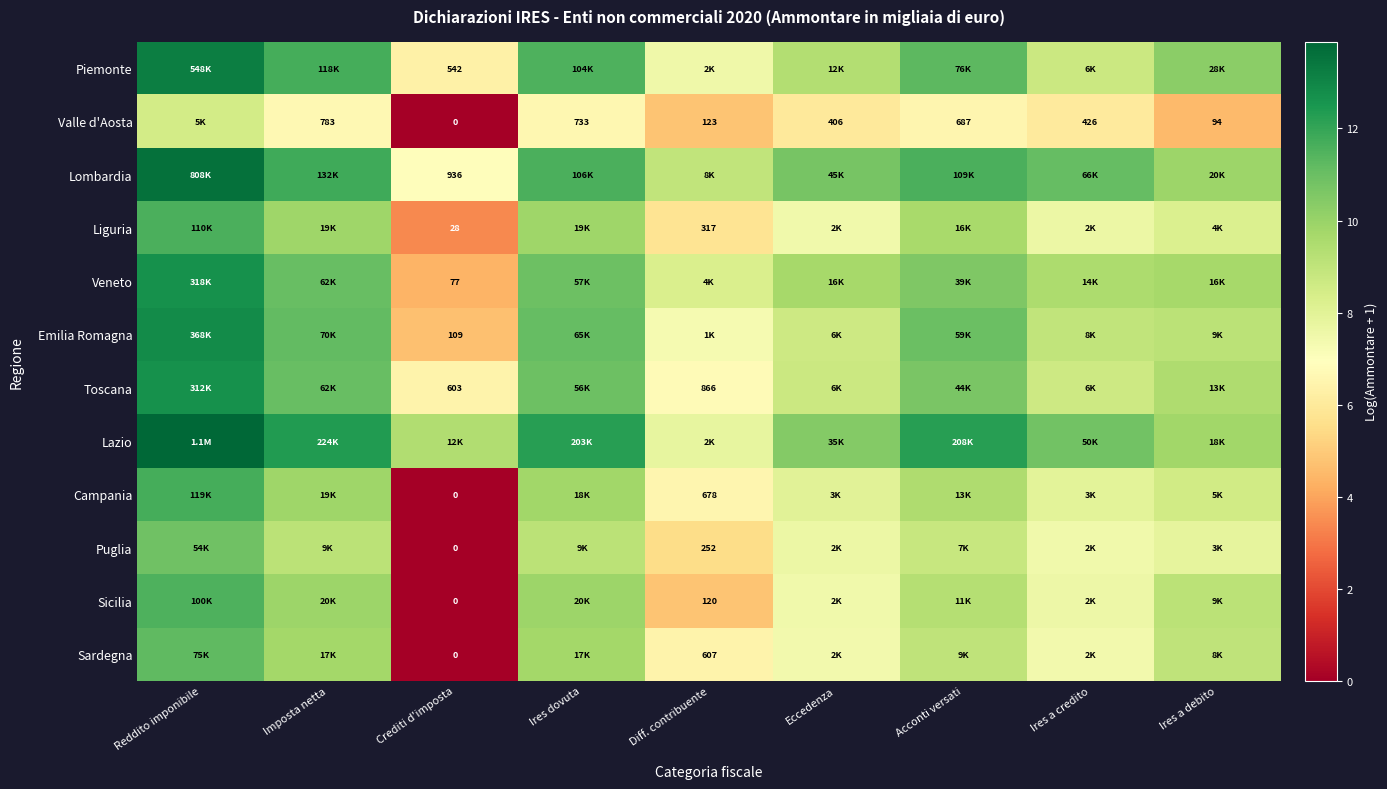

What is the average value of the Sicilia series?

7.7